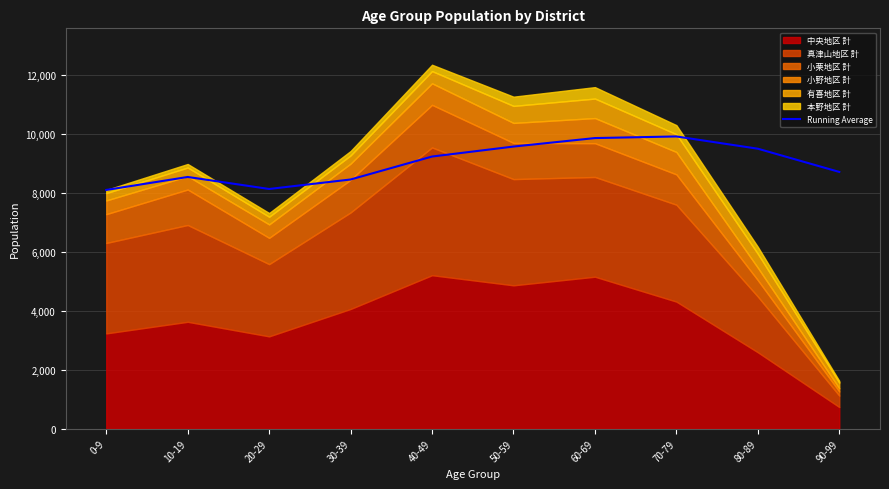

What position from the left is 60-69?

7